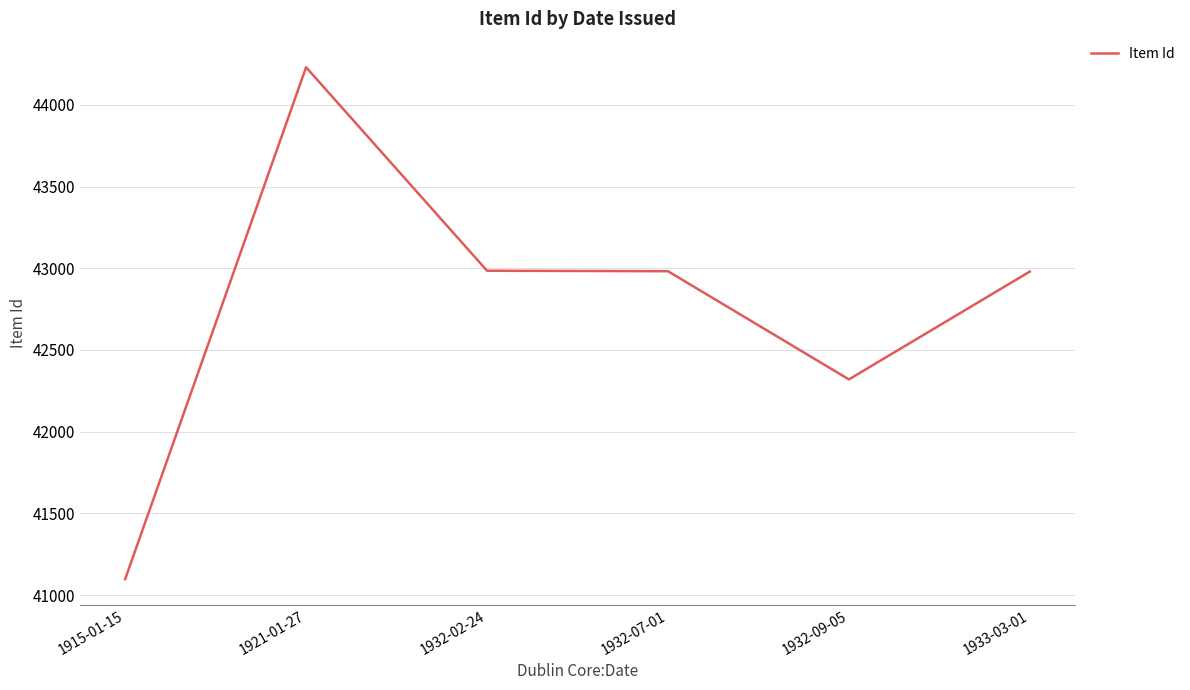

The value at 1932-02-24 is 22829. True or false?

False